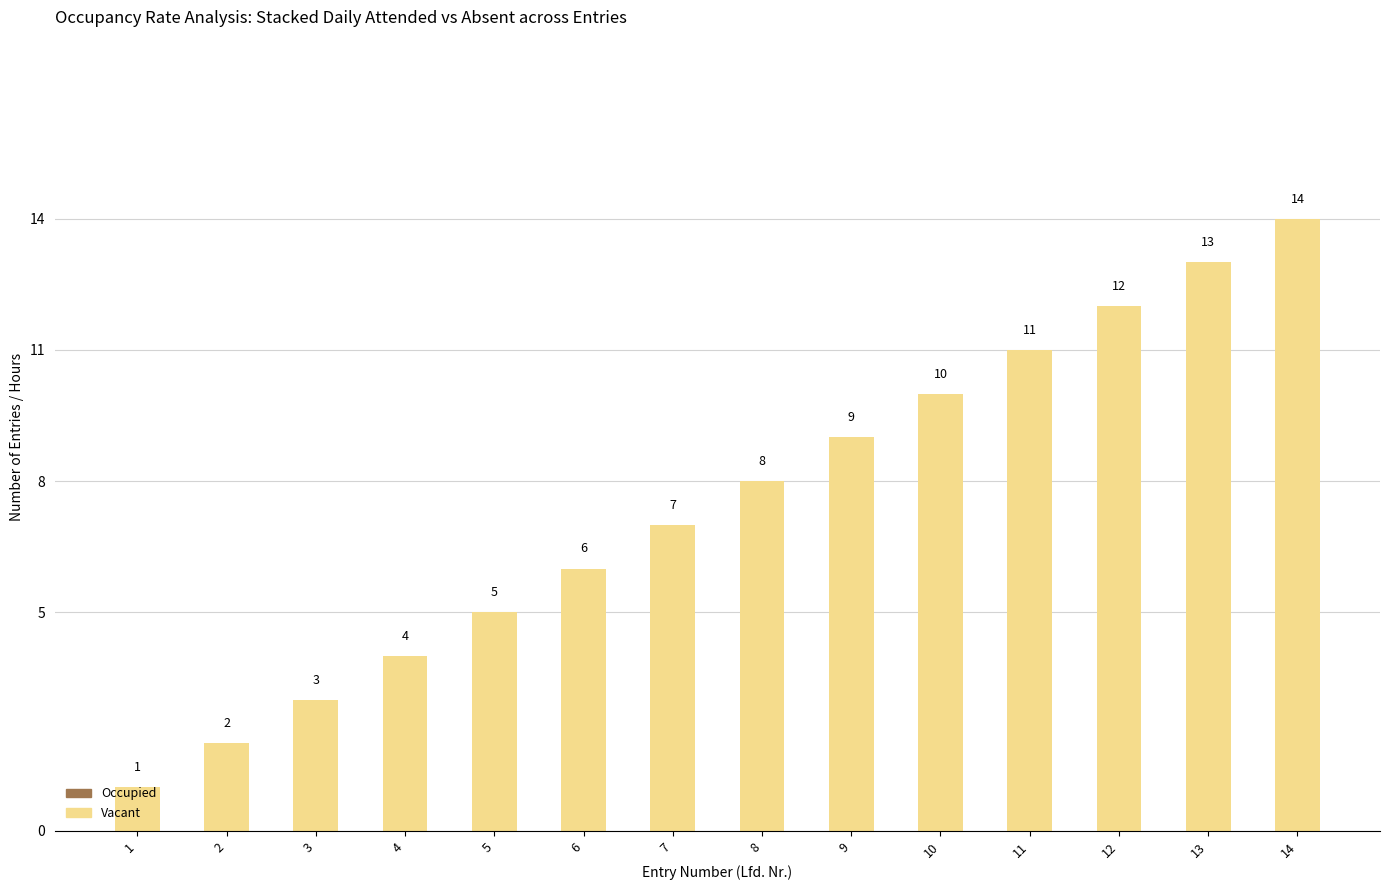

How many data points does each series have?

14